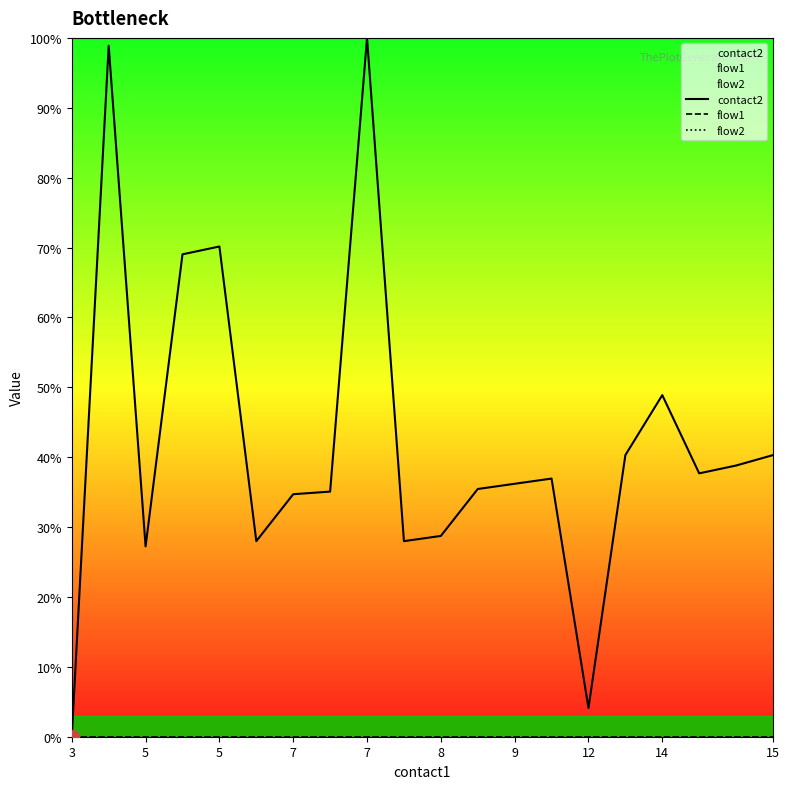

True or false: flow2 and flow1 cross at least once.

False